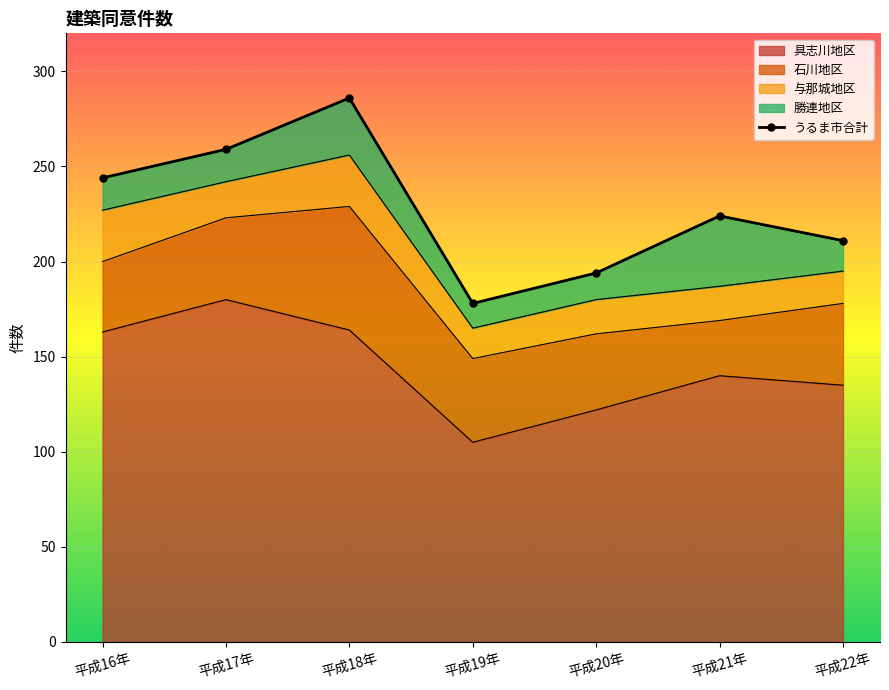

What is the value of the 与那城地区 point at the 1st from the left?

27